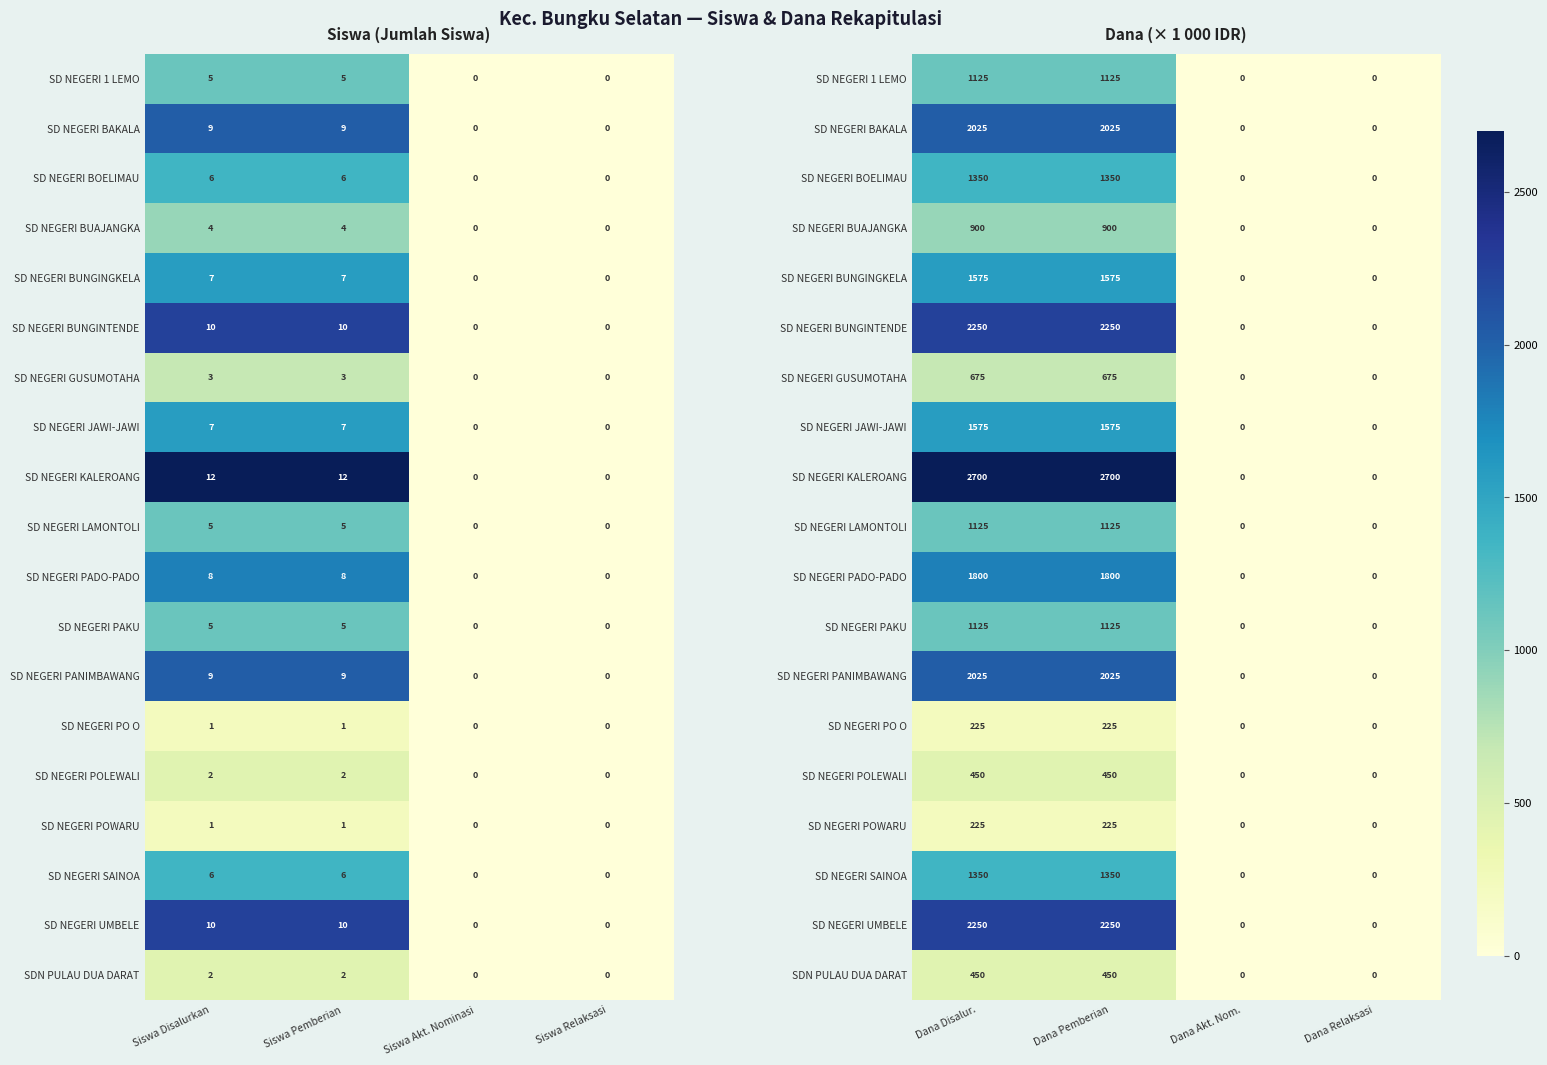

The SD NEGERI KALEROANG series shows 4744 at Dana Pemberian. True or false?

False